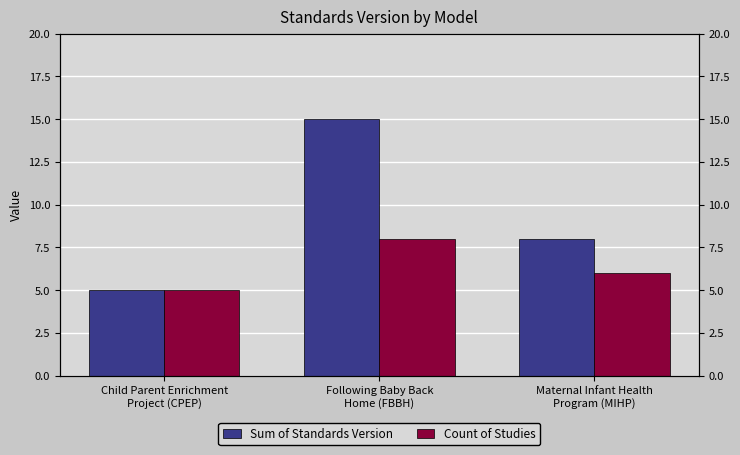

What position from the left is Maternal Infant Health
Program (MIHP)?

3